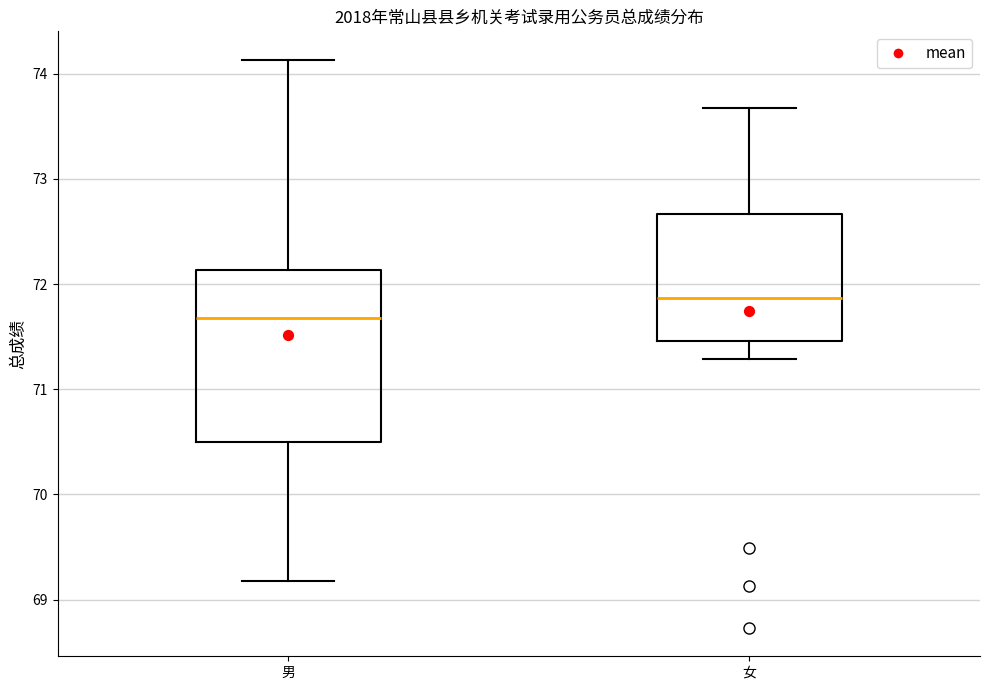

Reading left to right, transcribe this box plot: for each box, give where its median line is, the range the box spans, and where its two whiskers end, as read against the y-axis. The values are not printed on the chart, so give them approximately, as read against the axis.

男: median 71.7, box 70.5 to 72.1, whiskers 69.2 to 74.1
女: median 71.9, box 71.5 to 72.7, whiskers 71.3 to 73.7